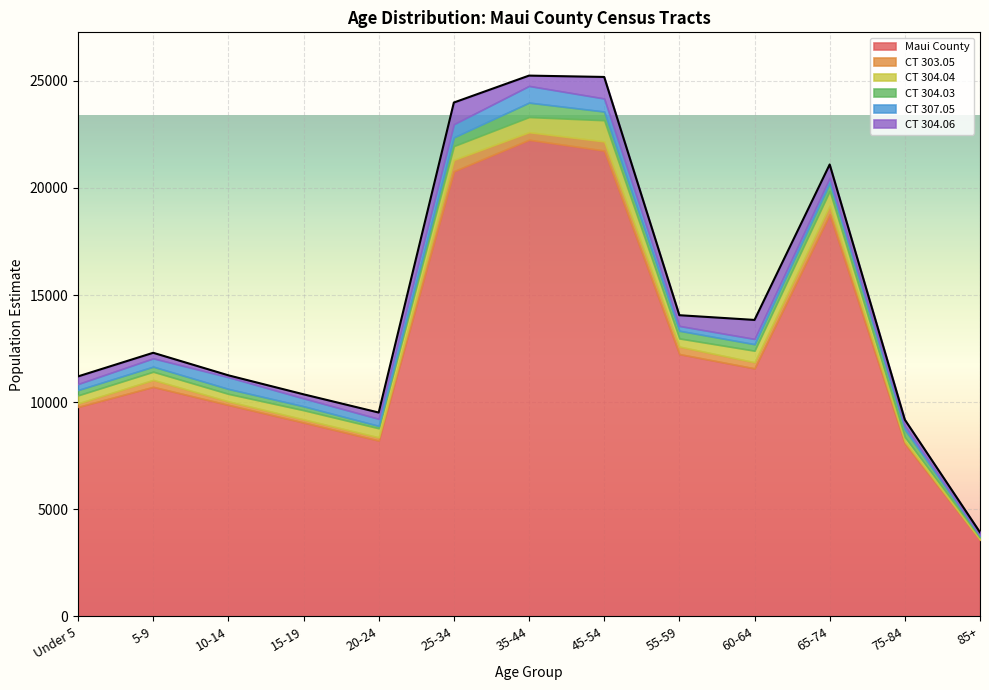

After their last crossing, which series has the higher values: CT 307.05 or CT 304.03?

CT 304.03